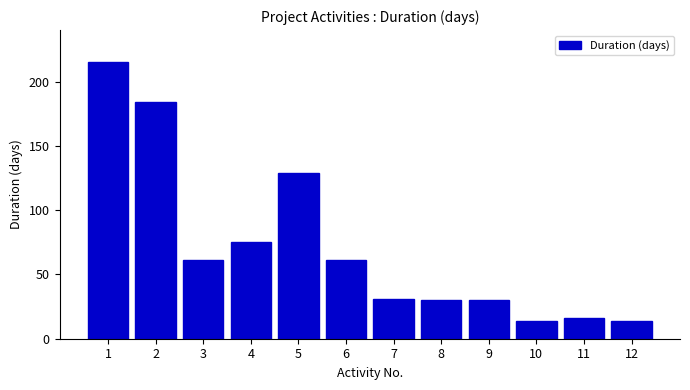

Reading left to right, extract all data points from this chart.

1=215	2=184	3=61	4=75	5=129	6=61	7=31	8=30	9=30	10=14	11=16	12=14